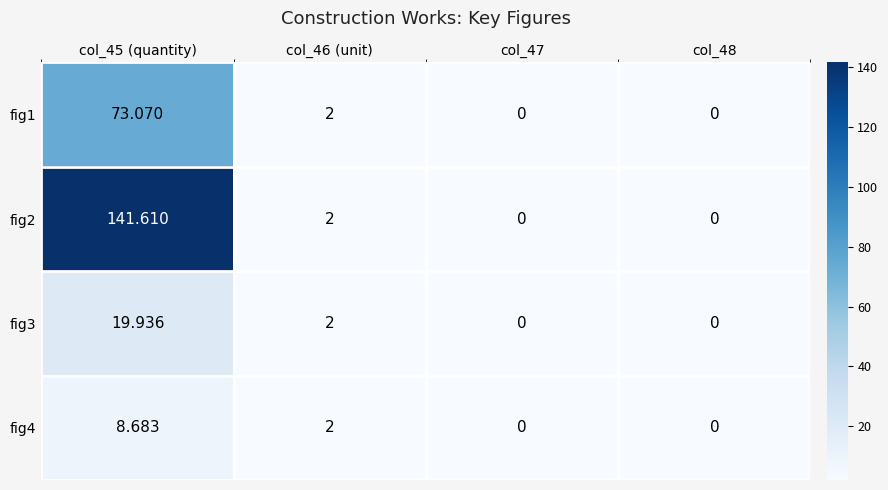

Is the value of fig4 at col_45 (quantity) greater than the value of fig1 at col_47?

Yes